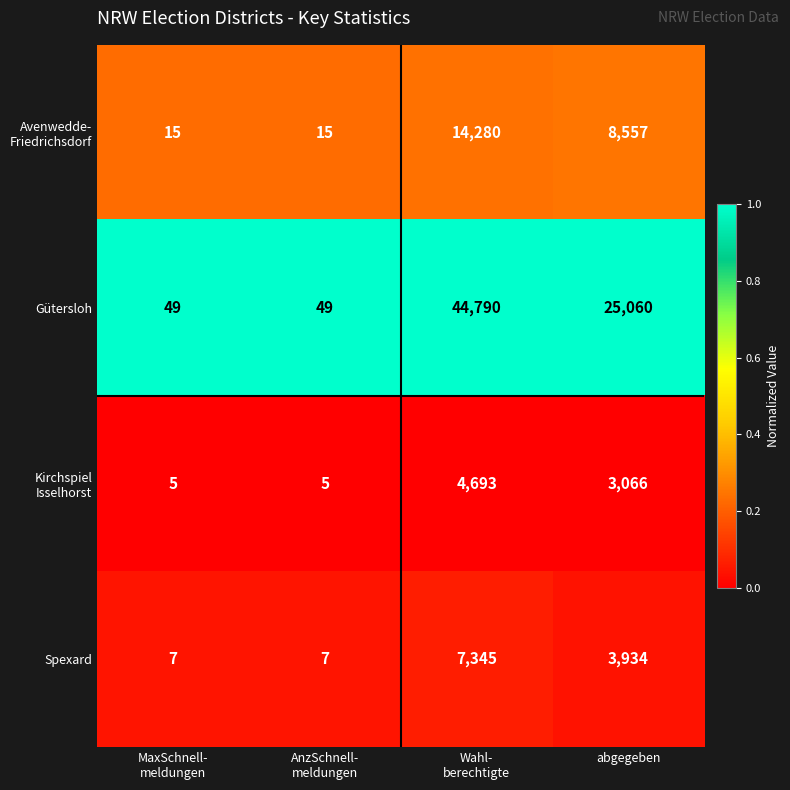

Which series has the widest spread of values?

Gütersloh